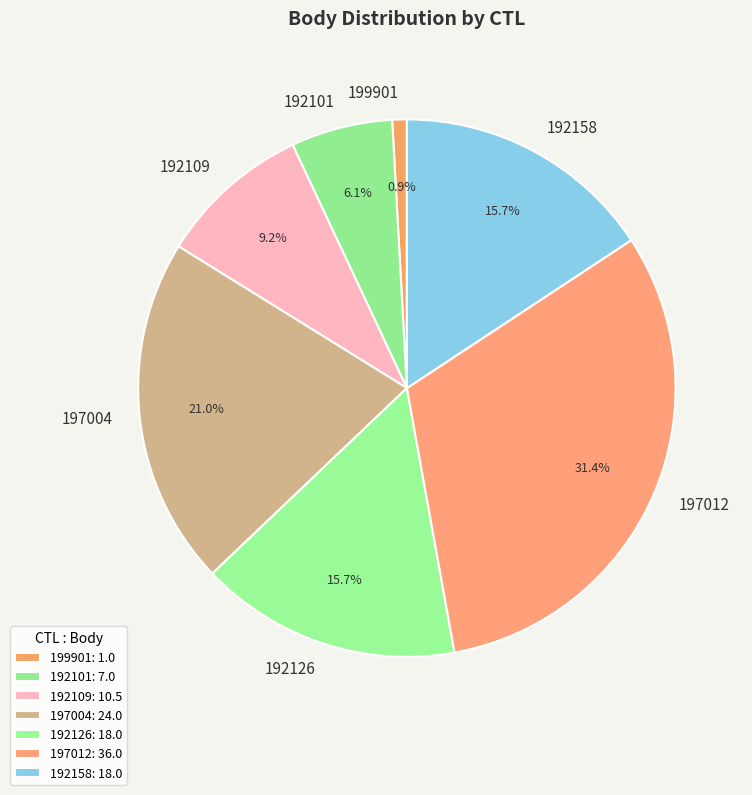

Combined, do 192158 and 192109 account for over 50%?

No